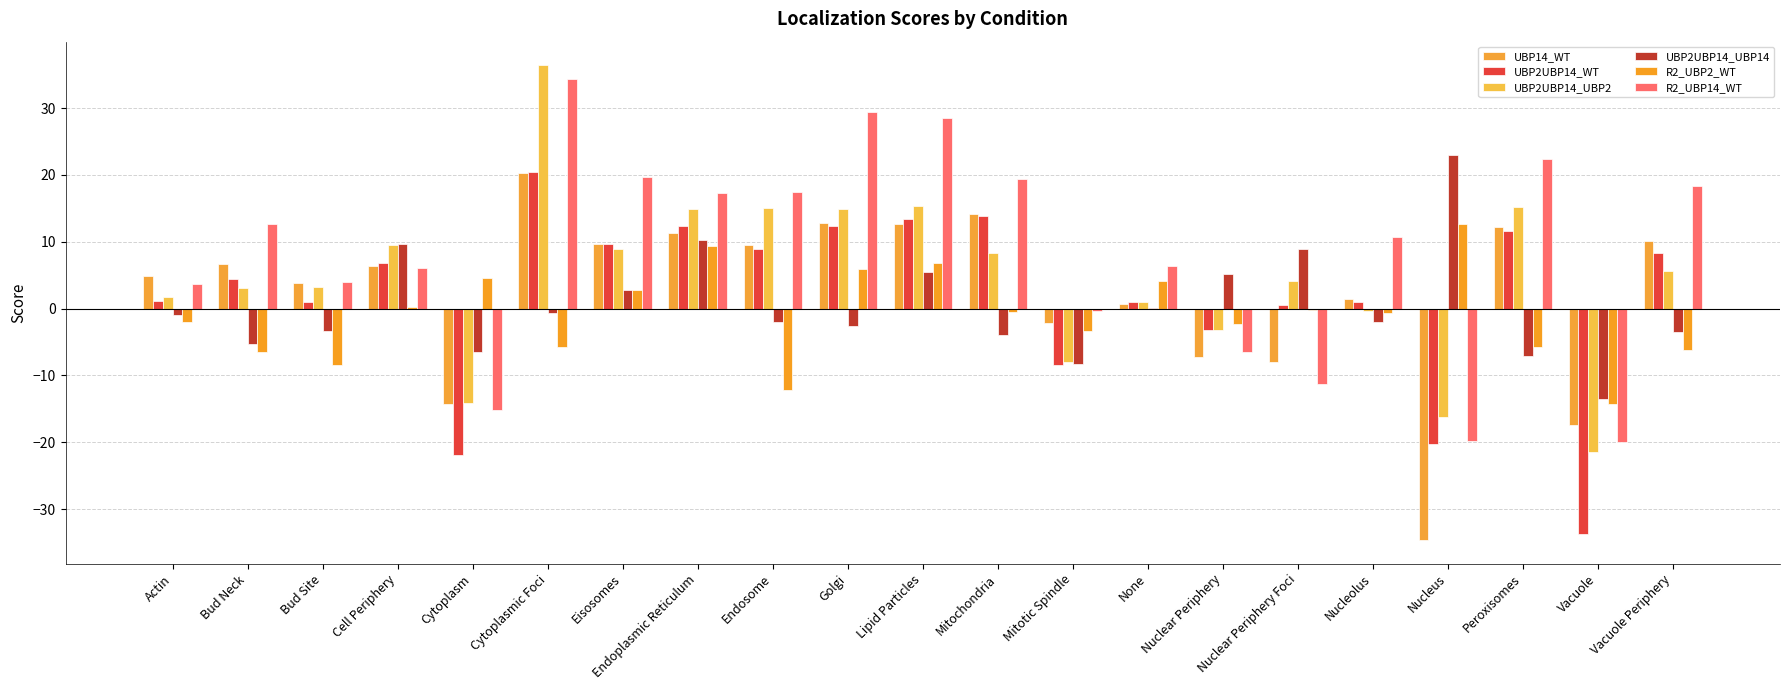

Count the number of categories in the chart.

21